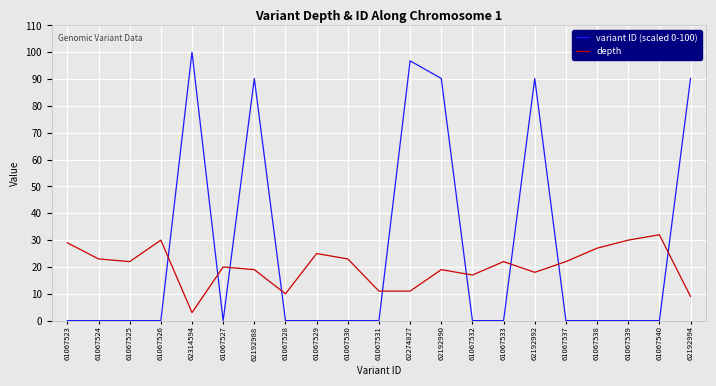

How many distinct data groups are displayed?

2